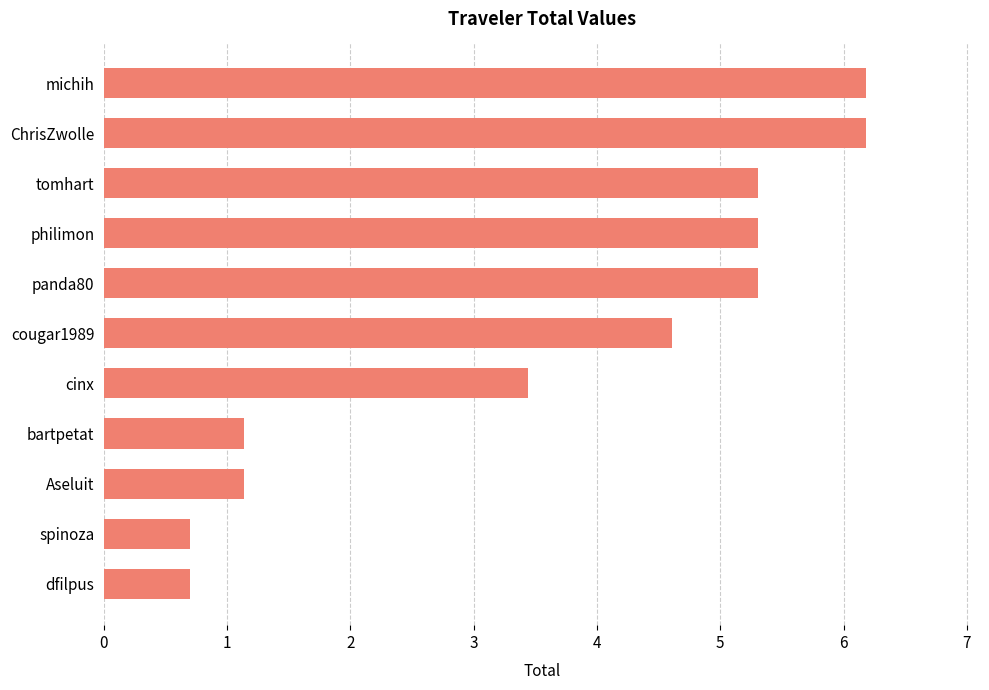

True or false: the data shows 0.7 at dfilpus.

True